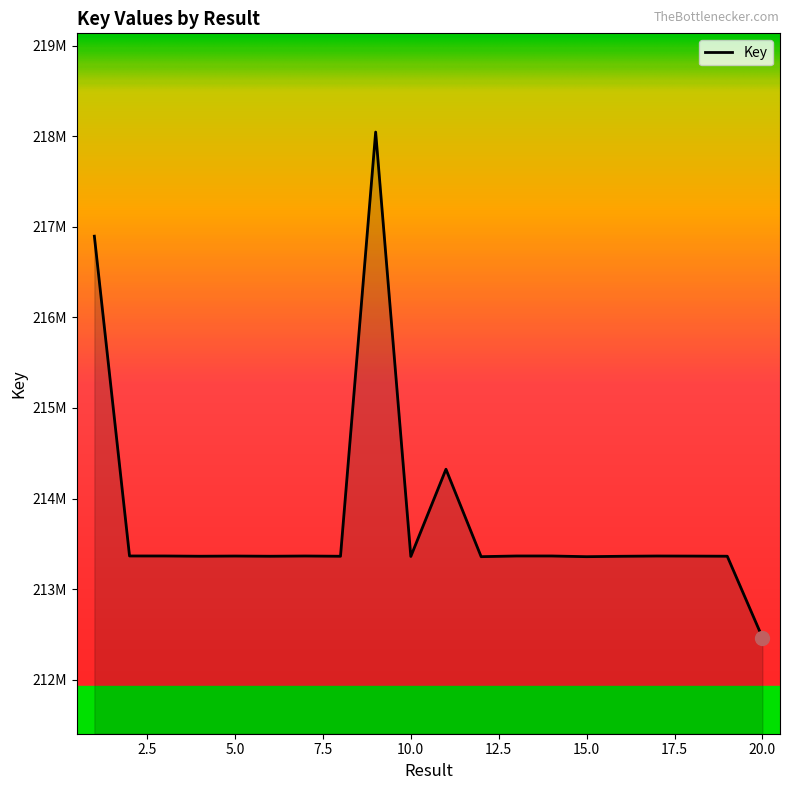

Rank the categories by value from lowest to highest.

20, 15, 12, 10, 16, 8, 6, 4, 19, 18, 5, 17, 7, 13, 3, 14, 2, 11, 1, 9